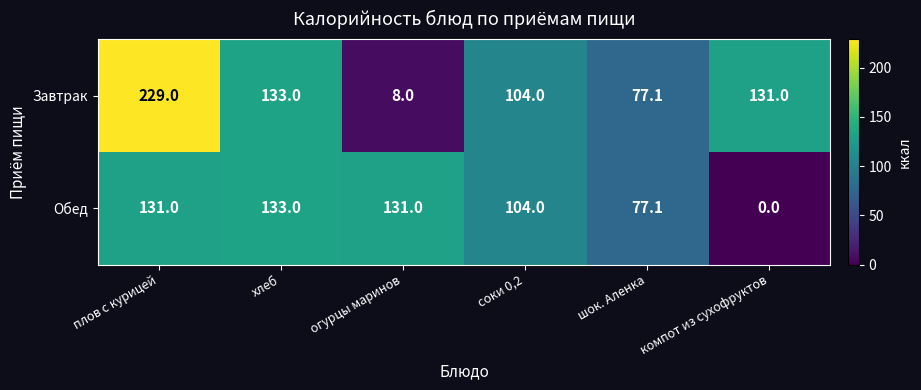

What is the difference between the maximum and minimum values in the Обед series?

133.0